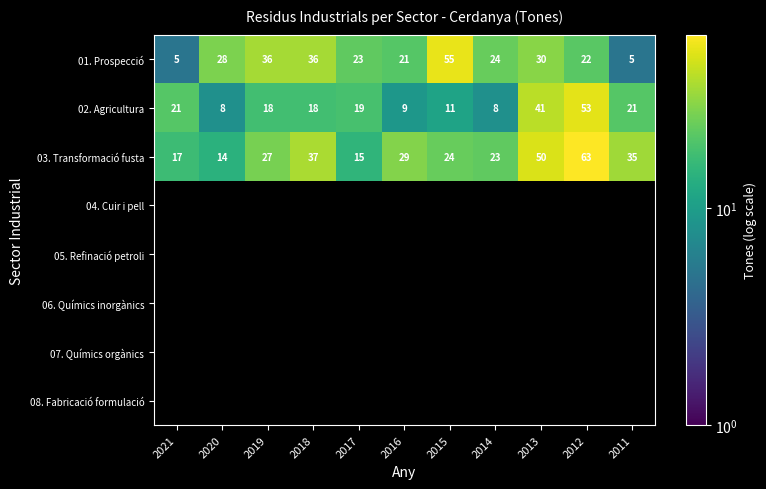

Rank the categories by 03. Transformació fusta value from highest to lowest.

2012, 2013, 2018, 2011, 2016, 2019, 2015, 2014, 2021, 2017, 2020